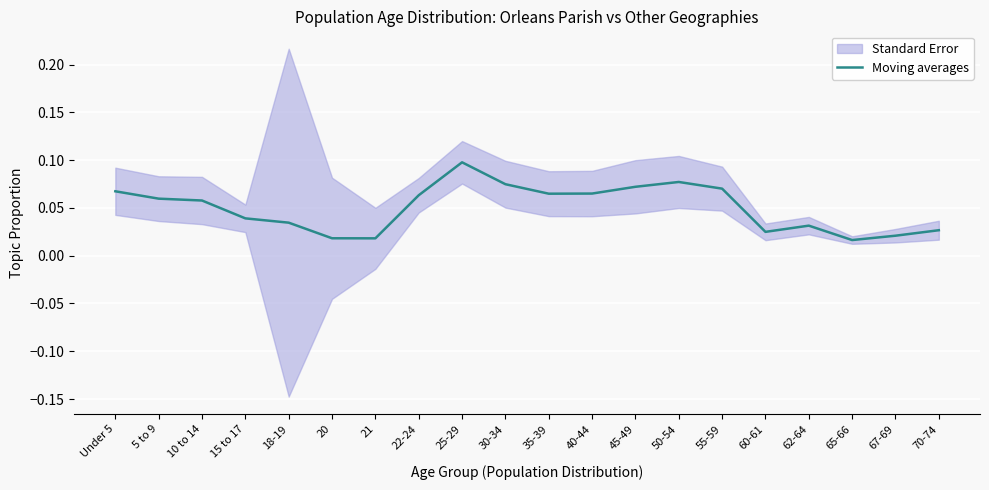

What is the sum of all values?

1.0